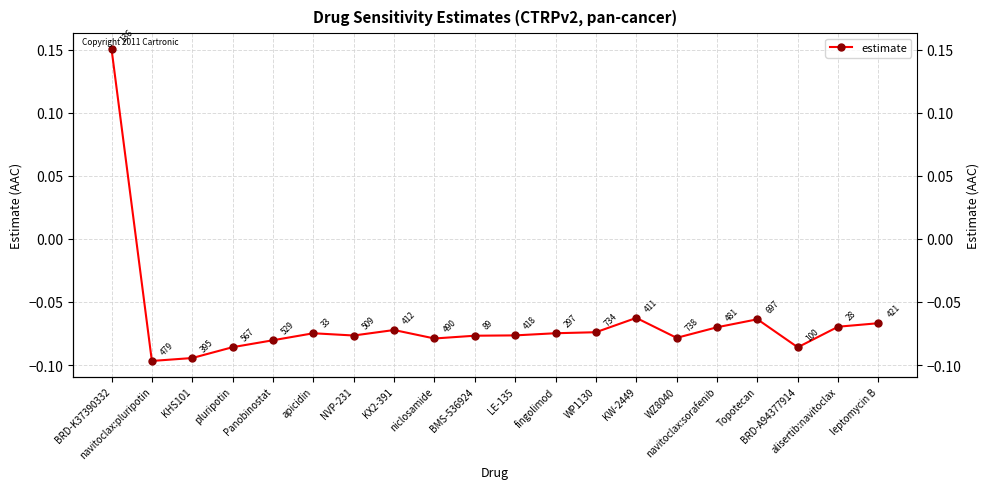

List the labels in order of value, smallest first.

navitoclax:pluripotin, KHS101, BRD-A94377914, pluripotin, Panobinostat, niclosamide, WZ8040, BMS-536924, NVP-231, LE-135, apicidin, fingolimod, WP1130, KX2-391, navitoclax:sorafenib, alisertib:navitoclax, leptomycin B, Topotecan, KW-2449, BRD-K37390332